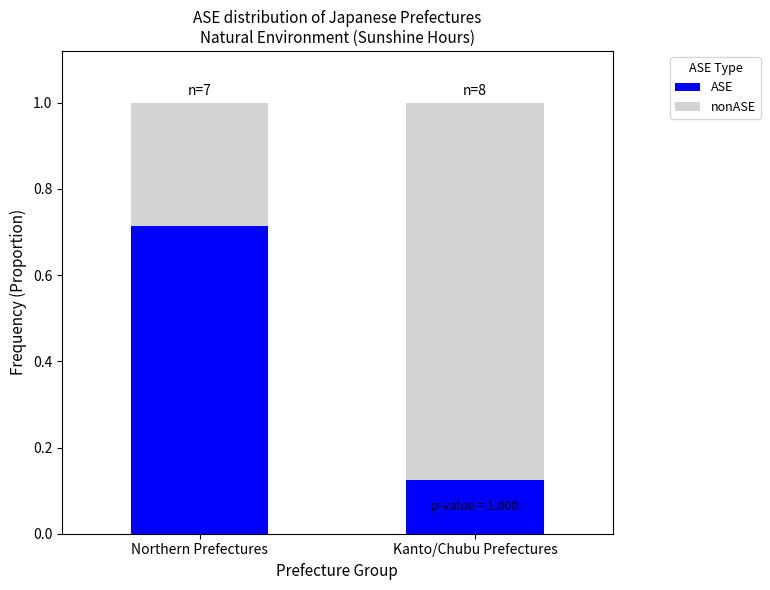

At which label does ASE reach its minimum?

Kanto/Chubu Prefectures